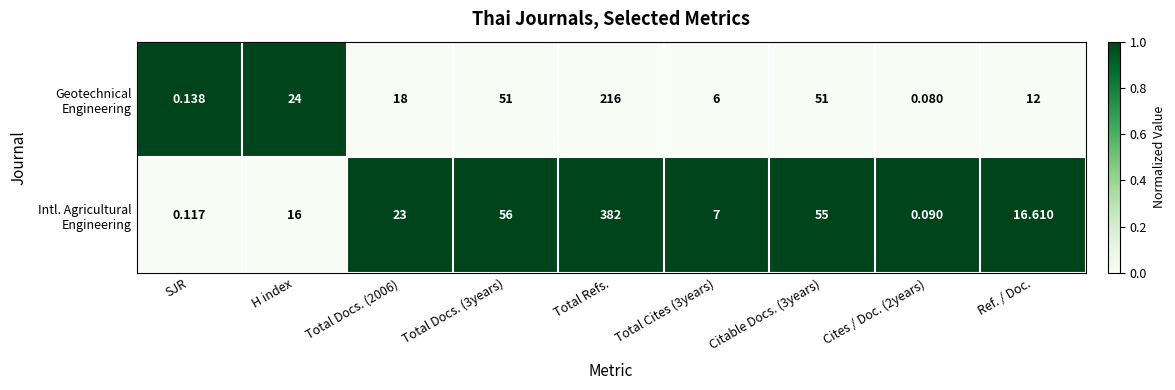

At which category is the sum across all series the highest?

Total Refs.